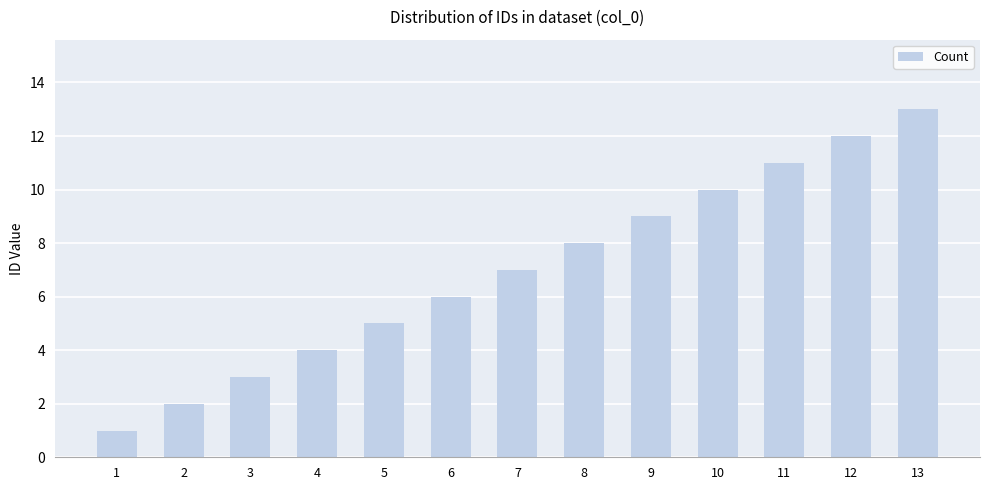

Are the bars grouped side by side (vs. stacked)?

No